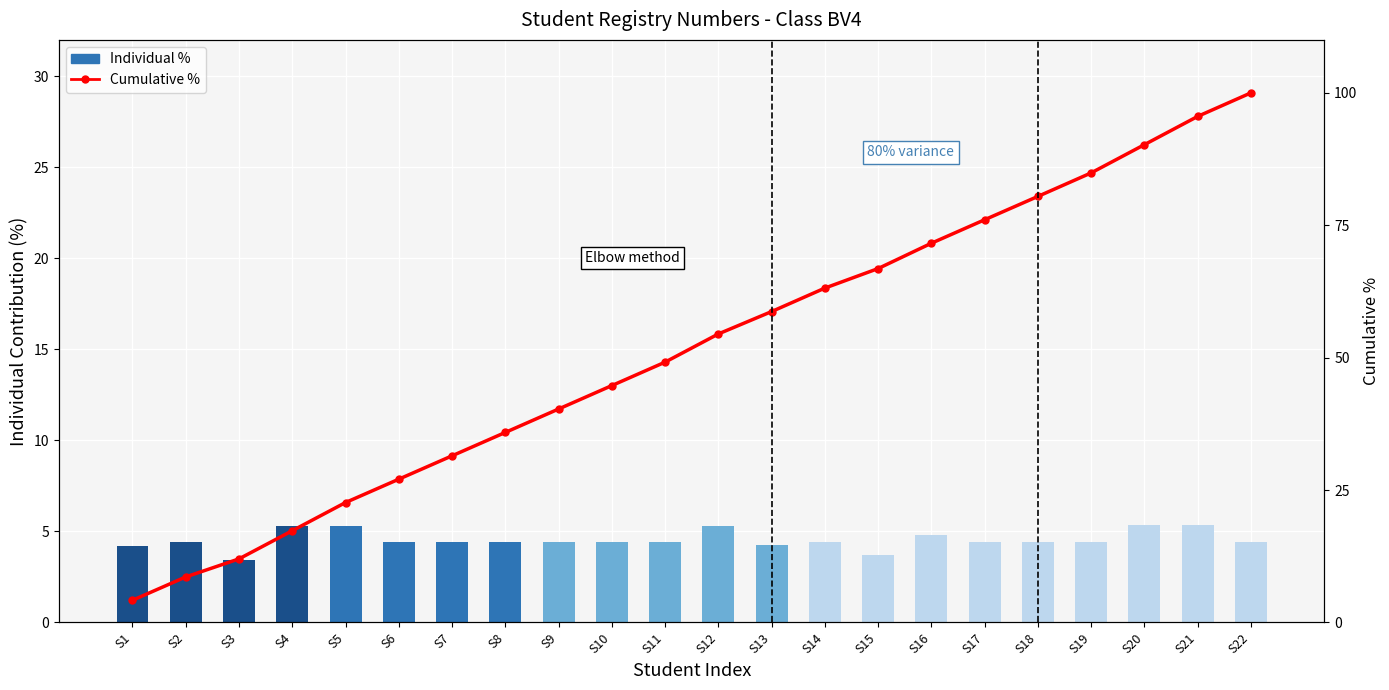

Reading left to right, extract all data points from this chart.

Individual %: 4.2	4.4	3.4	5.3	5.3	4.4	4.4	4.4	4.4	4.4	4.4	5.3	4.2	4.4	3.7	4.8	4.4	4.4	4.4	5.3	5.3	4.4
Cumulative %: 4.2	8.6	12.0	17.3	22.6	27.0	31.5	35.9	40.3	44.7	49.1	54.5	58.7	63.1	66.8	71.6	76.0	80.4	84.9	90.2	95.6	100.0